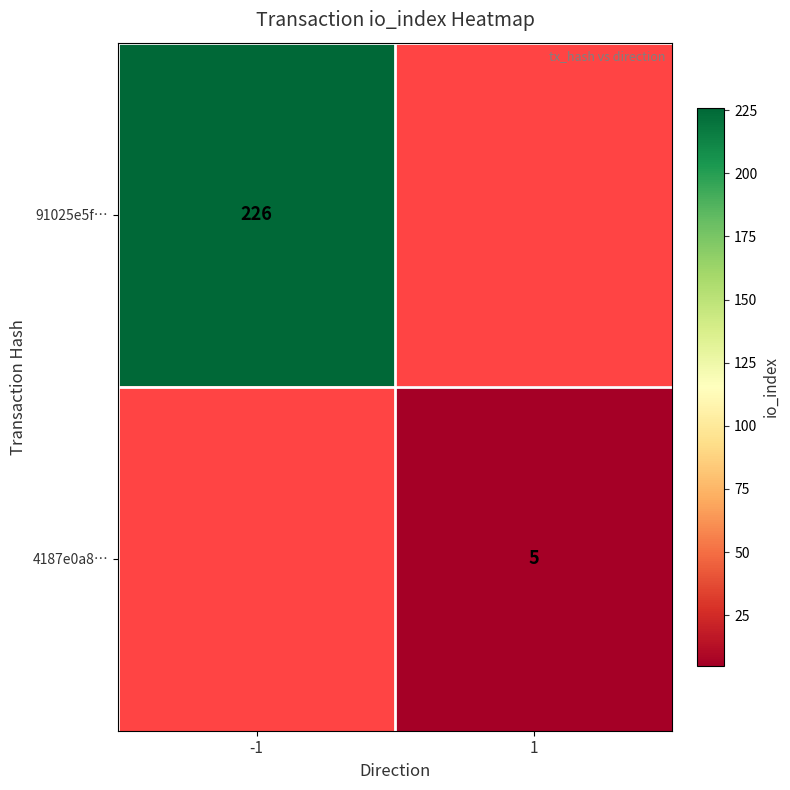

Is it true that 4187e0a8… equals 8.5 at 1?

False